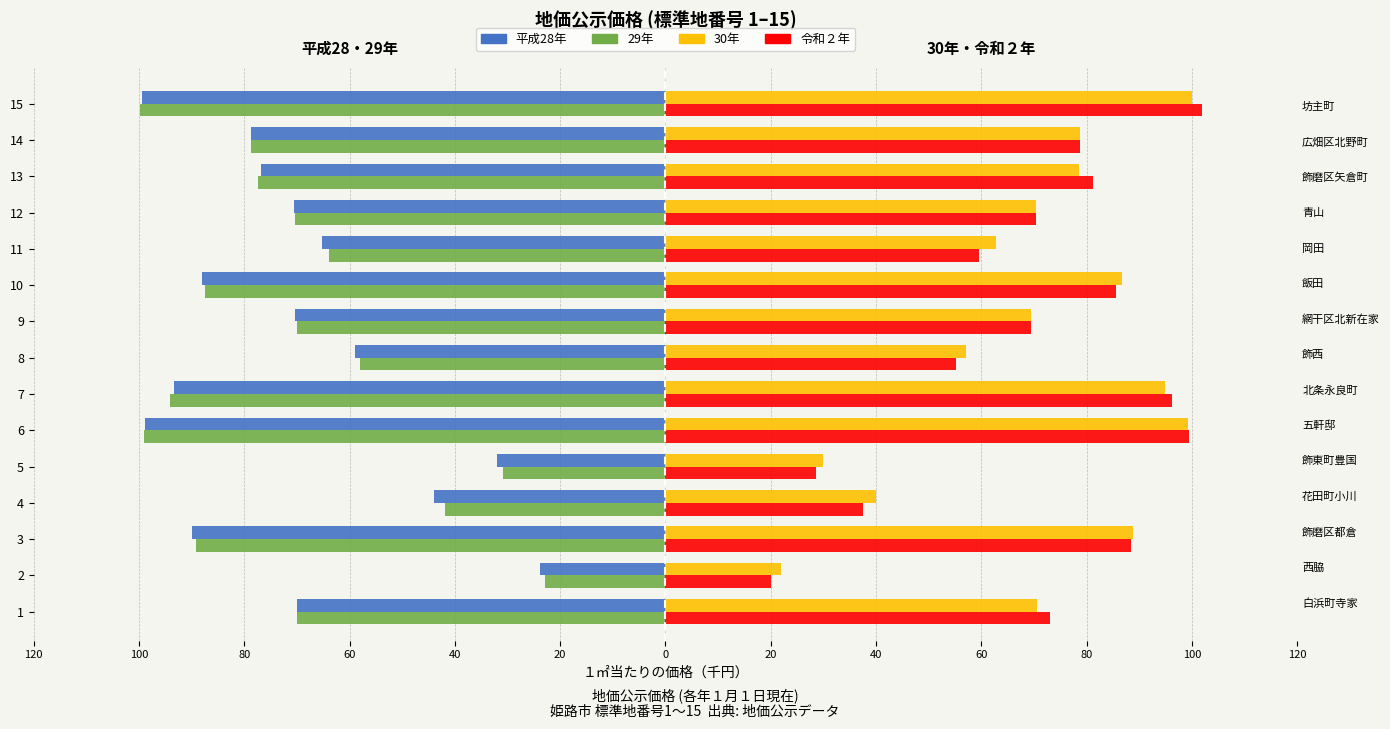

How many groups of bars are there?

15